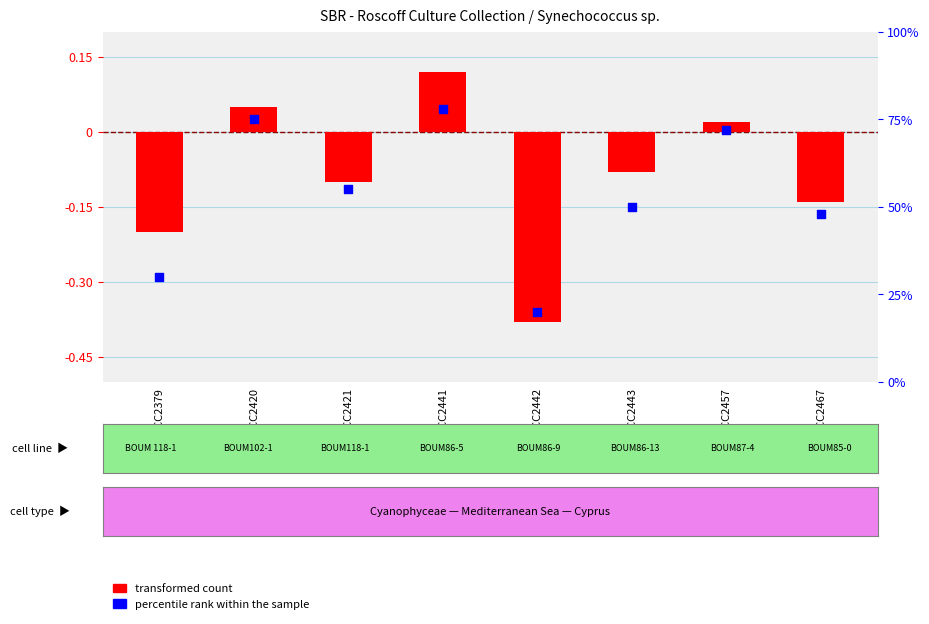

What is the total value across all series at RCC2457?

72.0